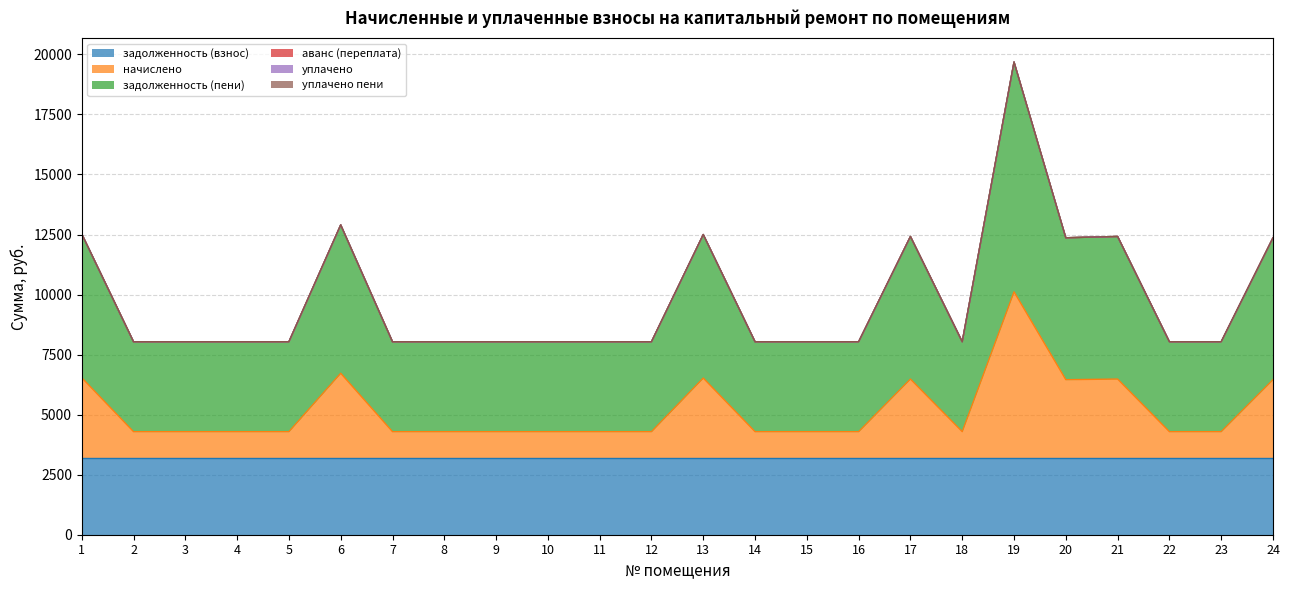

Does the chart have visible grid lines?

Yes